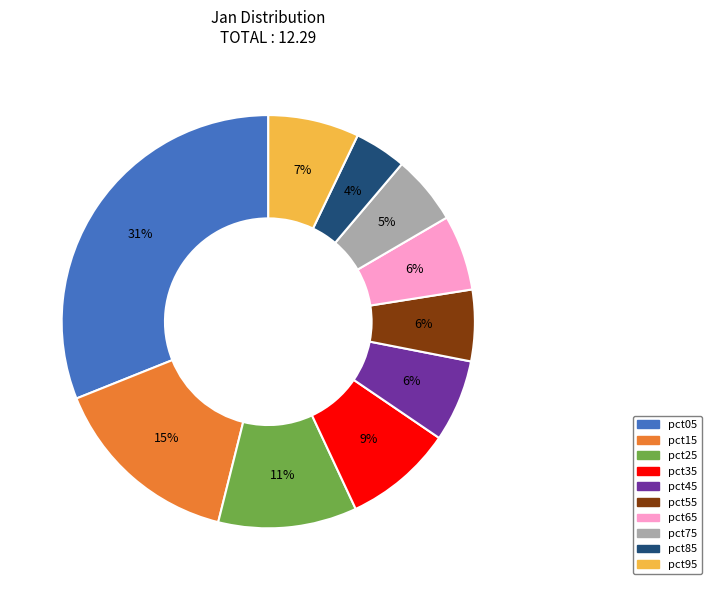

Is pct95 the majority of the pie?

No